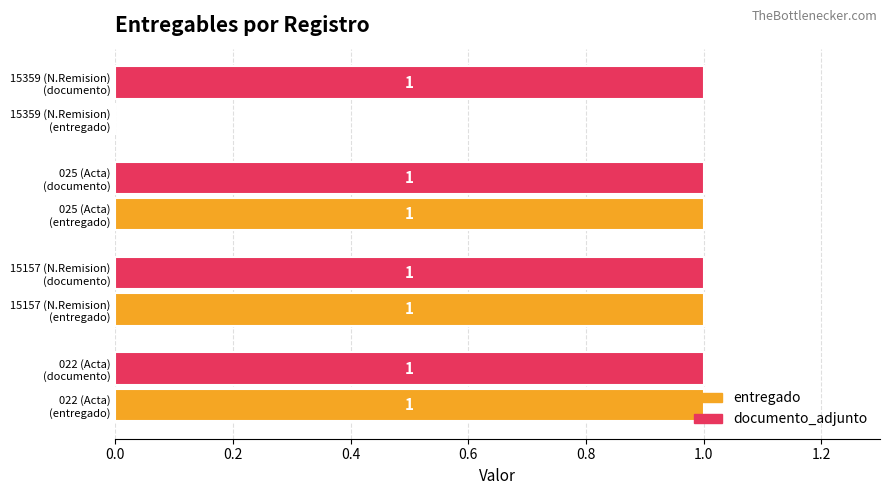

How many entregado values are between 1 and 2?

3